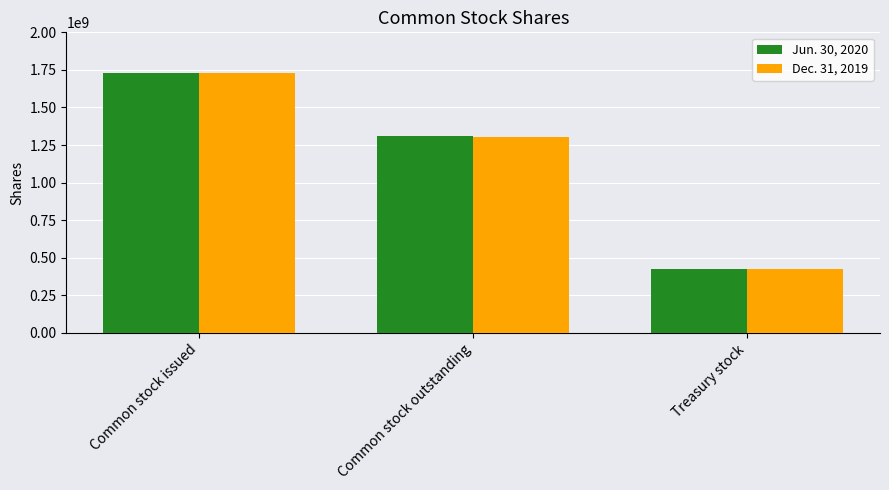

What is the label of the 1st bar from the left?

Common stock issued